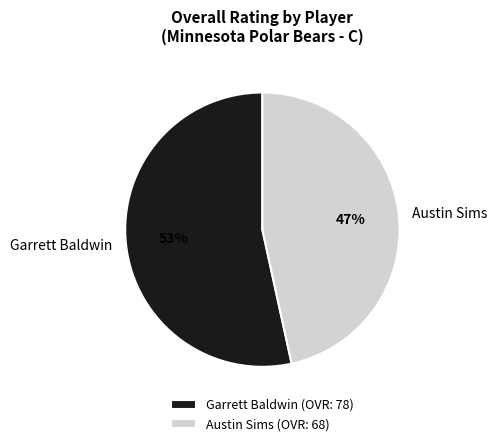

To the nearest percent, what is the average slice percentage?

50%